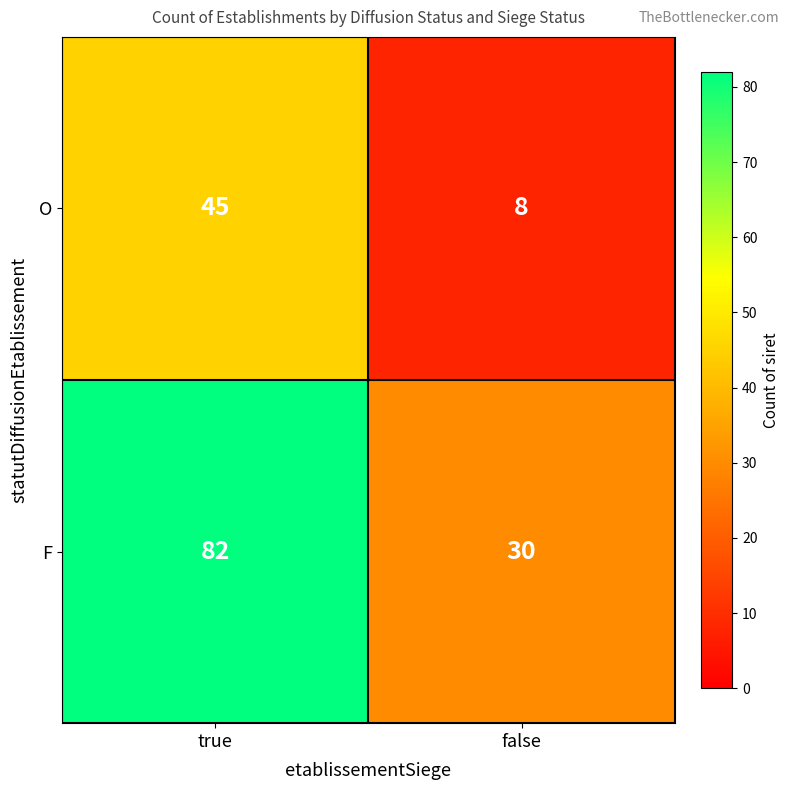

List the series in order of their peak value, lowest first.

O, F